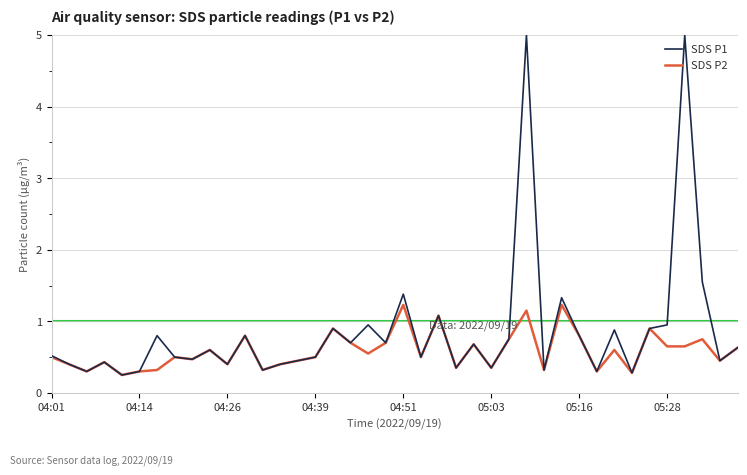

List the series in order of their peak value, highest first.

SDS P1, SDS P2